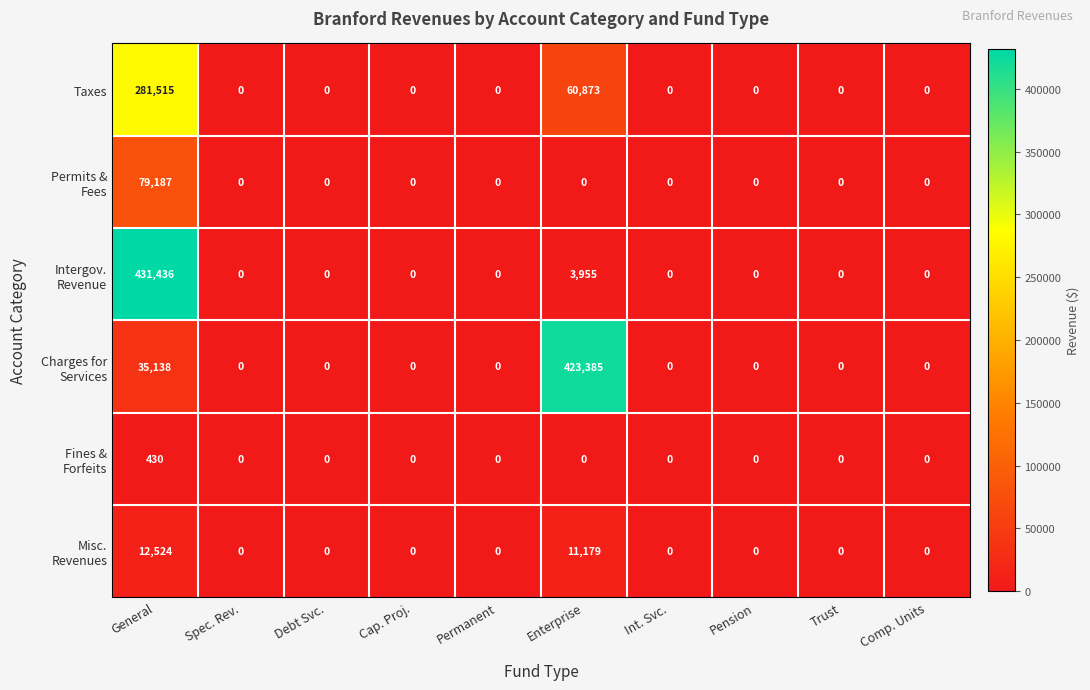

At which label does Taxes reach its peak?

General